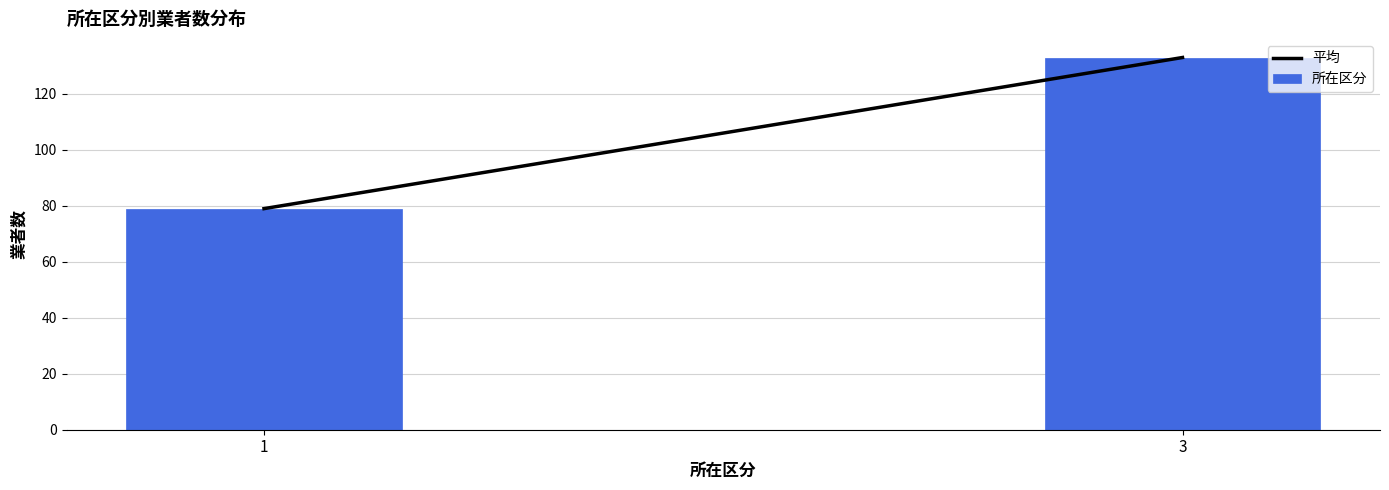

Reading left to right, list all the values displayed in this chart.

79	133